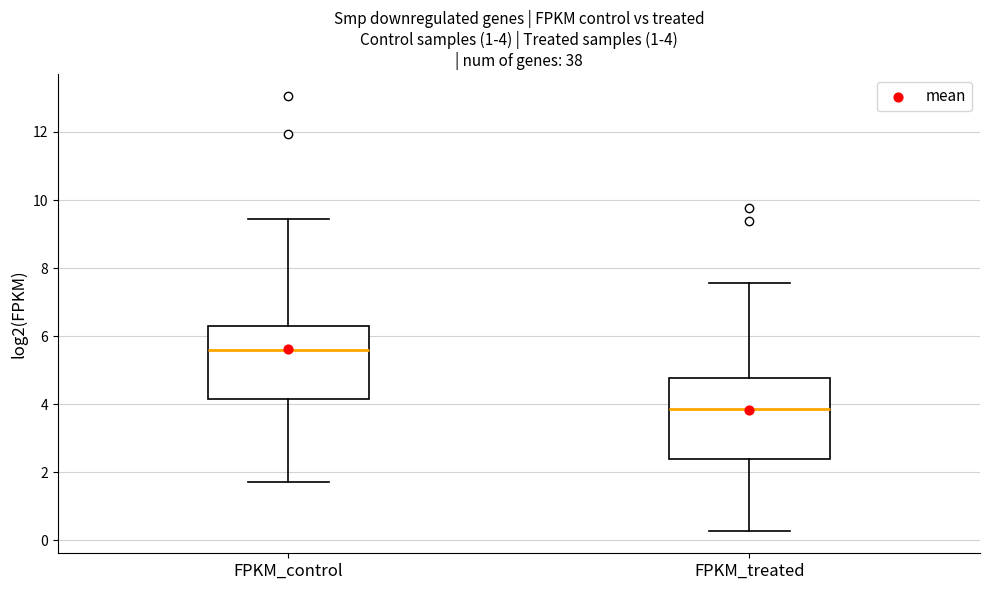

Which box is the tallest, from its lower edge to its upper edge?

FPKM_treated